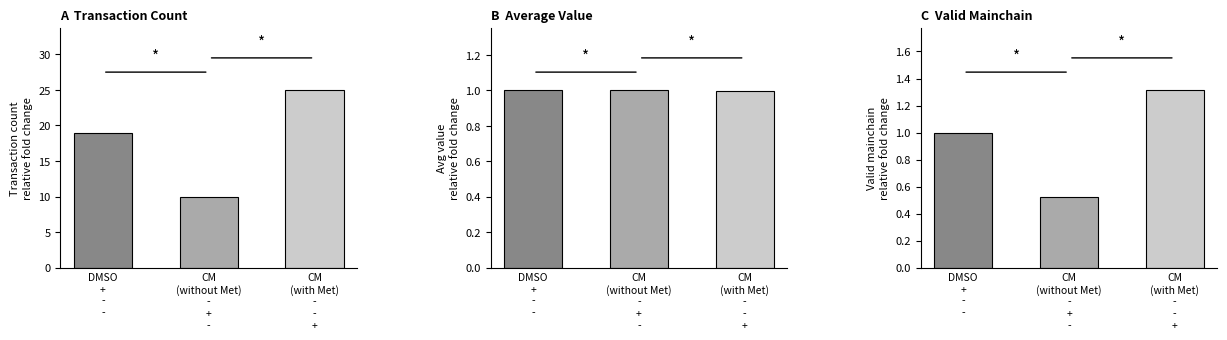

What is the sum of the avg_value values at CM
(with Met)
-
-
+ and DMSO
+
-
-?

2.0